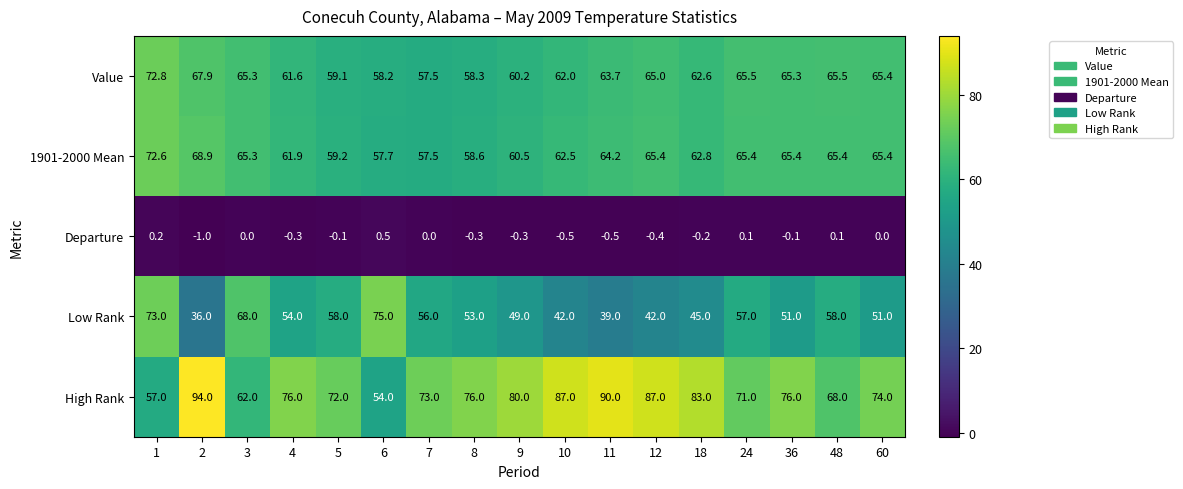

Which series changed the most between 3 and 12?

Low Rank